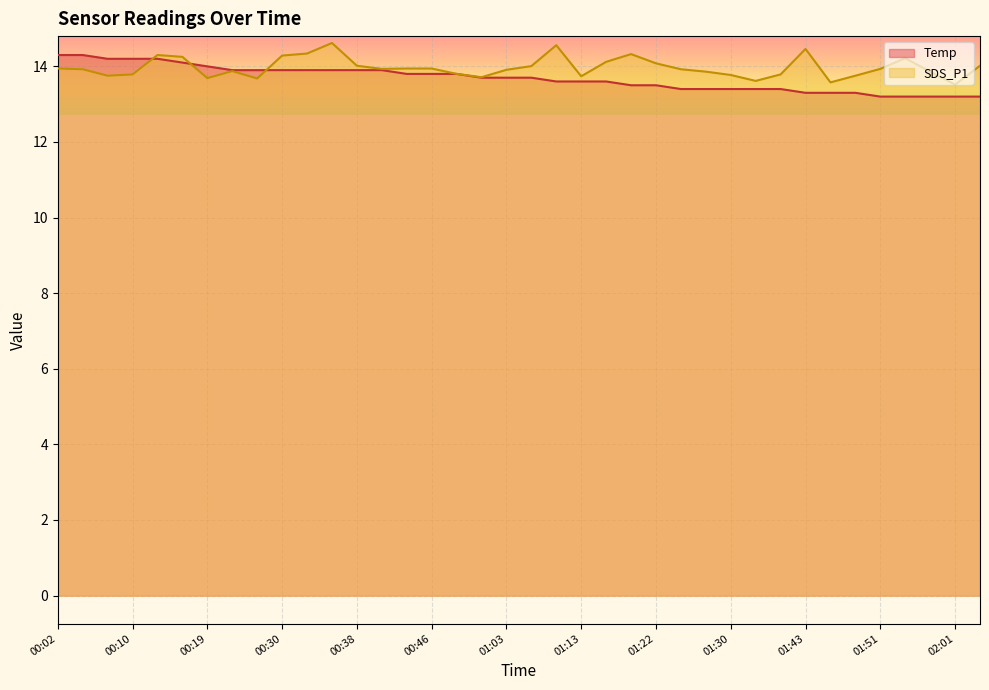

Which label corresponds to the largest value in the chart?

00:02